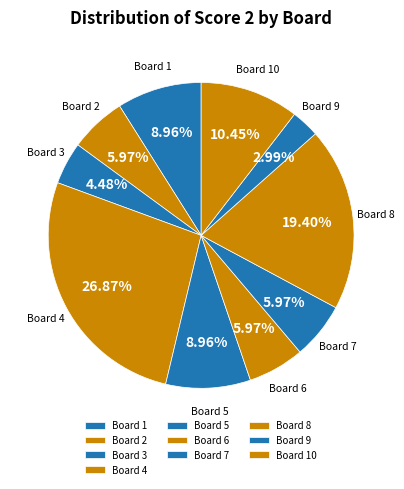

True or false: Board 8 accounts for 28% of the total.

False